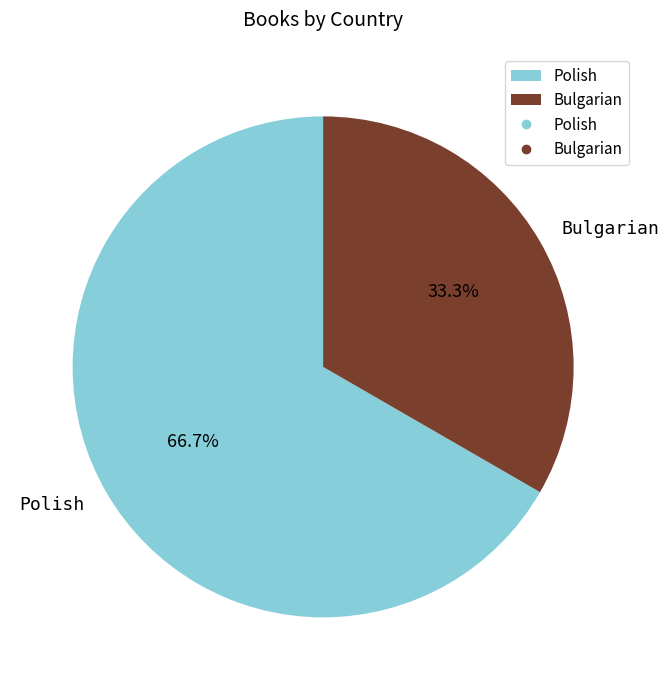

Does Polish account for over 50% of the chart?

Yes